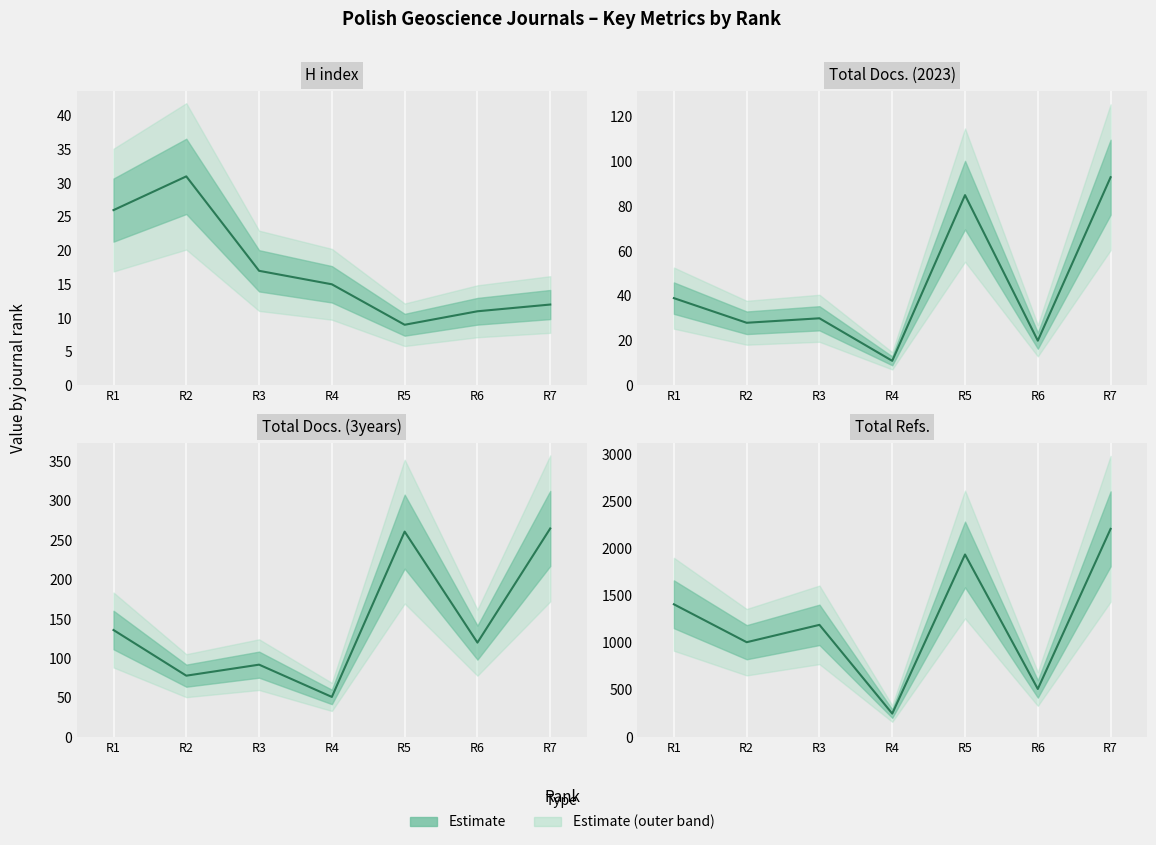

At how many categories does at least one series exceed 1210?

3